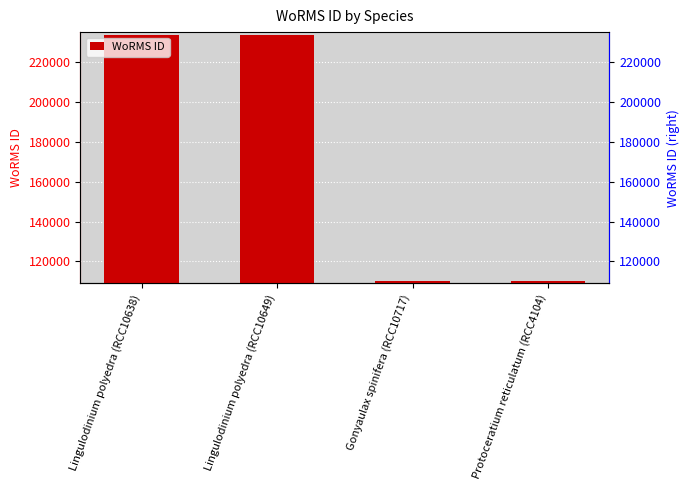

What is the greatest value displayed?

233592